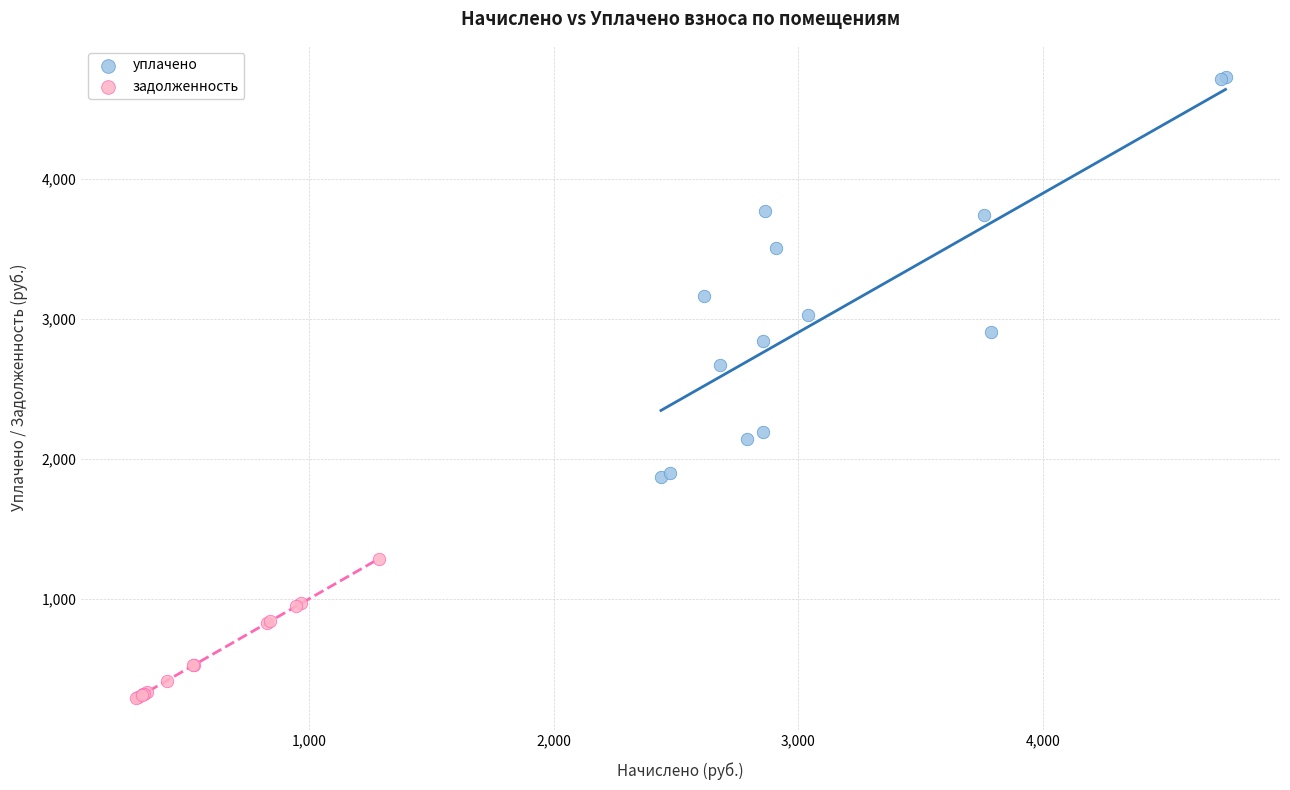

Which series contains the highest Y value?

уплачено